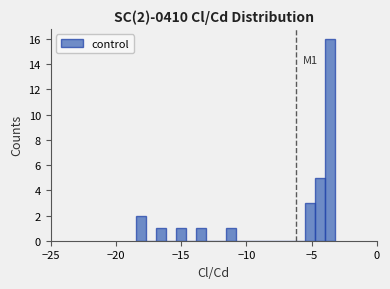

Around what value on the x-axis is the tallest bar? Give the approximate position of its centre, as read against the axis.

-3.5